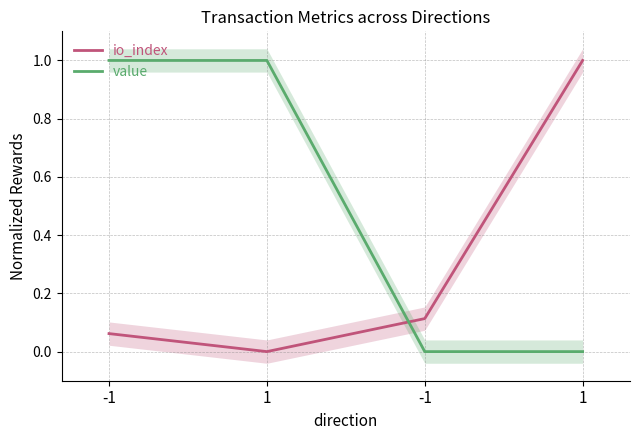

The value series shows -0.4 at 1. True or false?

False